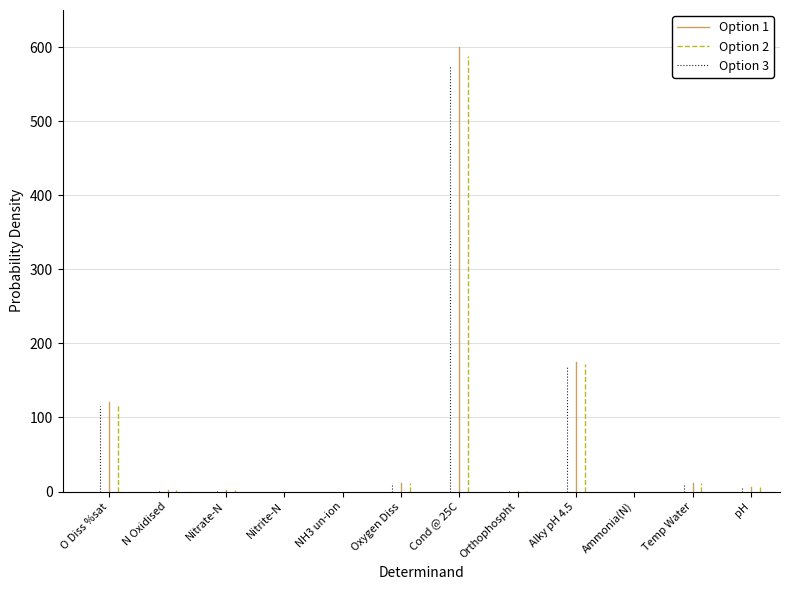

What is the difference between the highest and lowest values at N Oxidised?

4.8